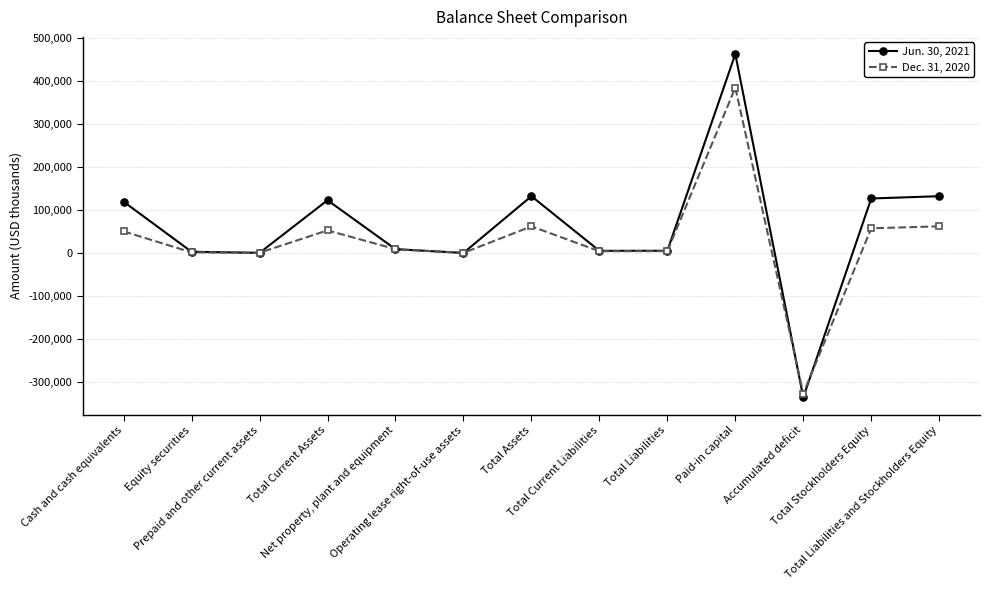

What is the spread (max minus min) of values at Paid-in capital?

77994